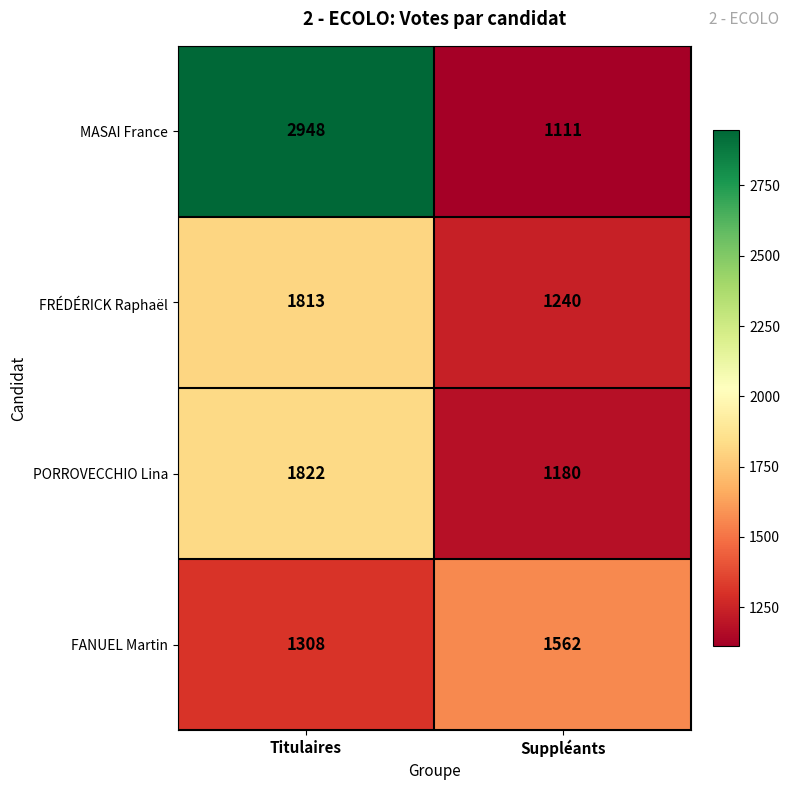

The FANUEL Martin series shows 1562 at Suppléants. True or false?

True